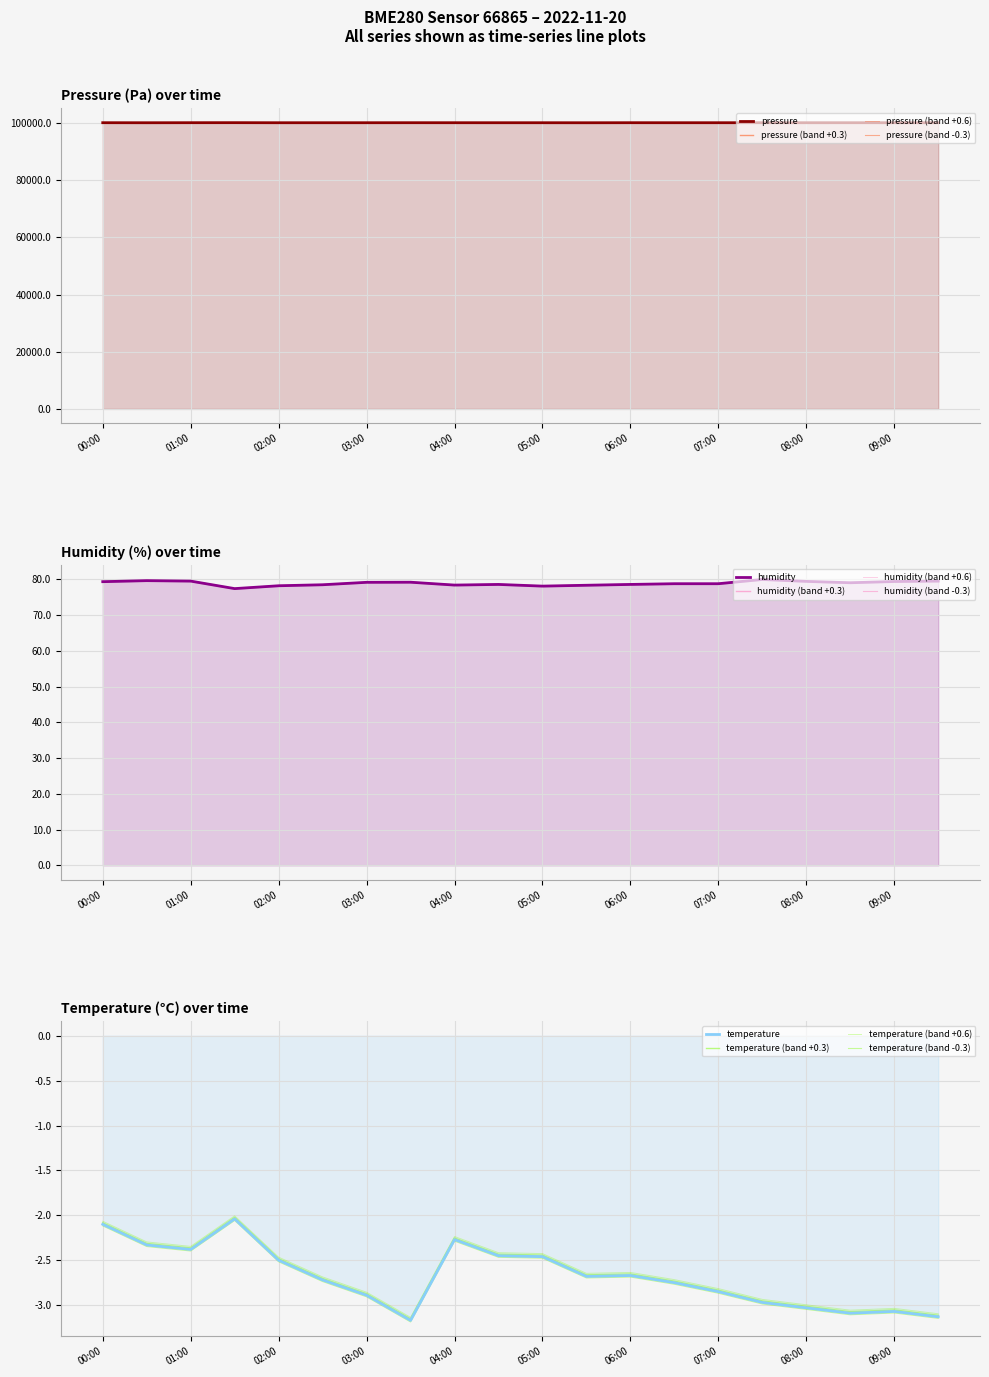

Rank the categories by humidity value from highest to lowest.

07:30, 00:30, 01:00, 09:30, 08:00, 09:00, 00:00, 03:30, 03:00, 08:30, 06:30, 07:00, 04:30, 06:00, 02:30, 04:00, 05:30, 02:00, 05:00, 01:30